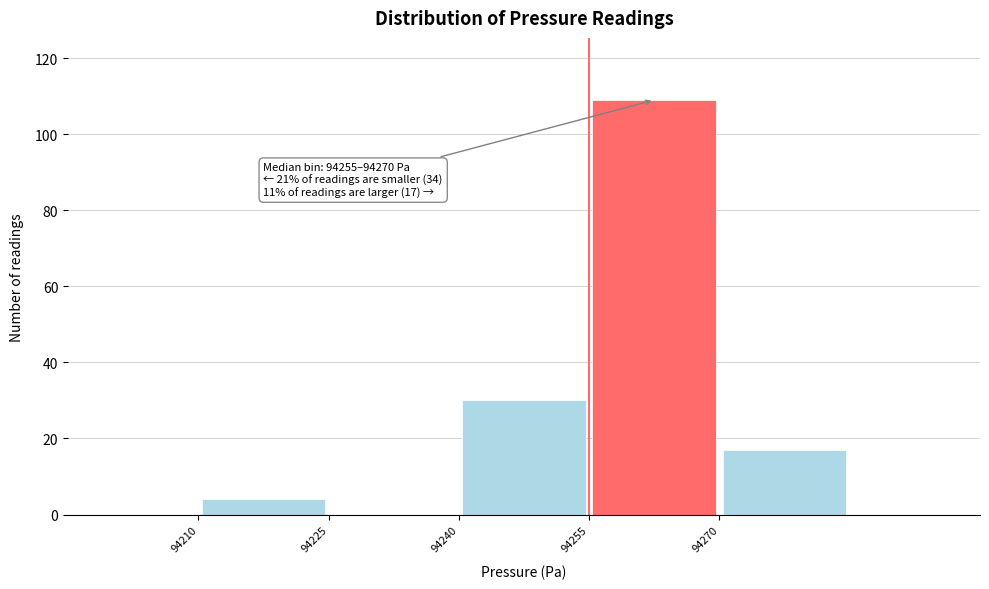

Which range on the x-axis has the tallest bar?

94255 to 94270